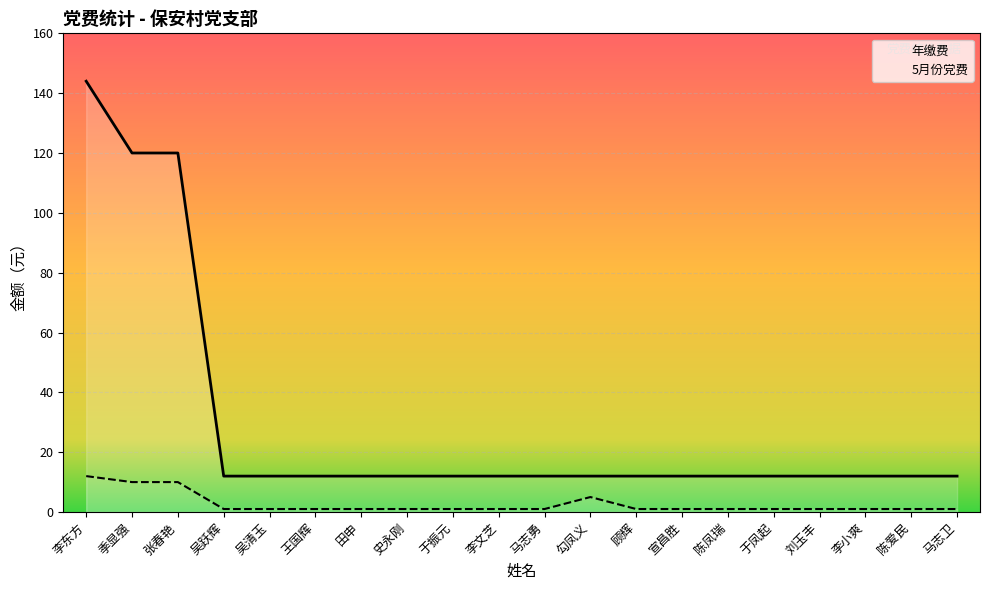

What is the average value of the 5月份党费 series?

3